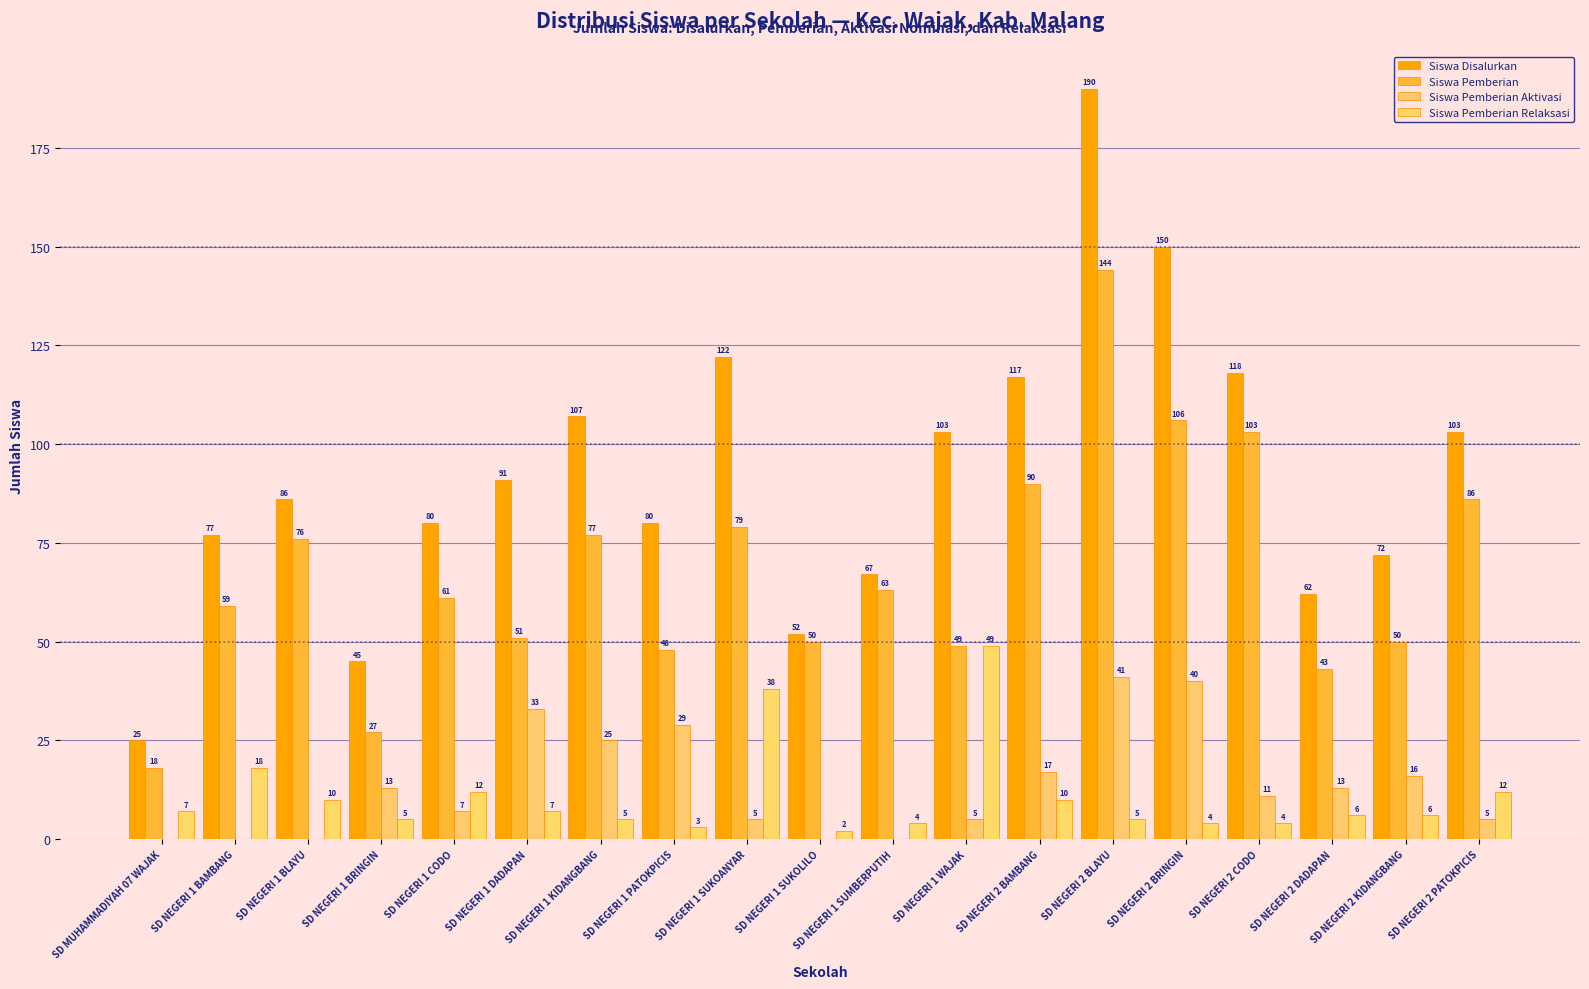

Is the value of Siswa Pemberian Relaksasi at SD NEGERI 1 SUKOANYAR greater than the value of Siswa Pemberian at SD NEGERI 2 BRINGIN?

No